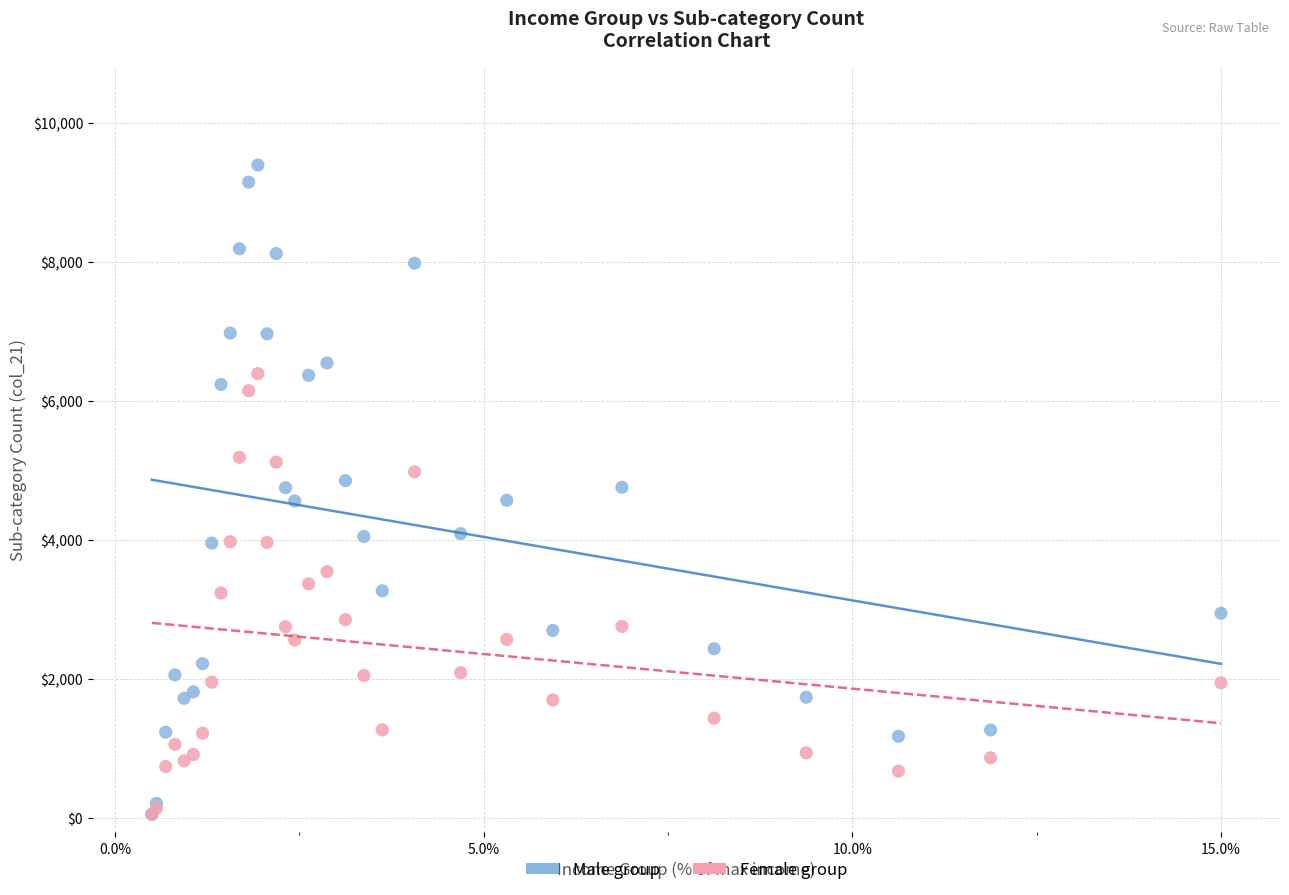

Which series has the widest spread of Y values?

Male group